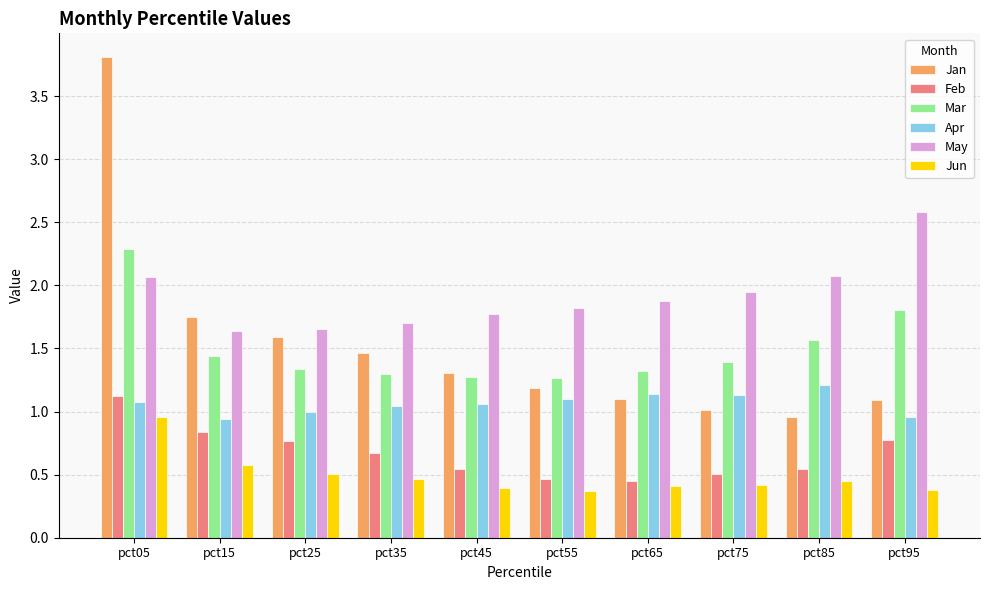

The Mar series shows 1.3 at pct55. True or false?

True